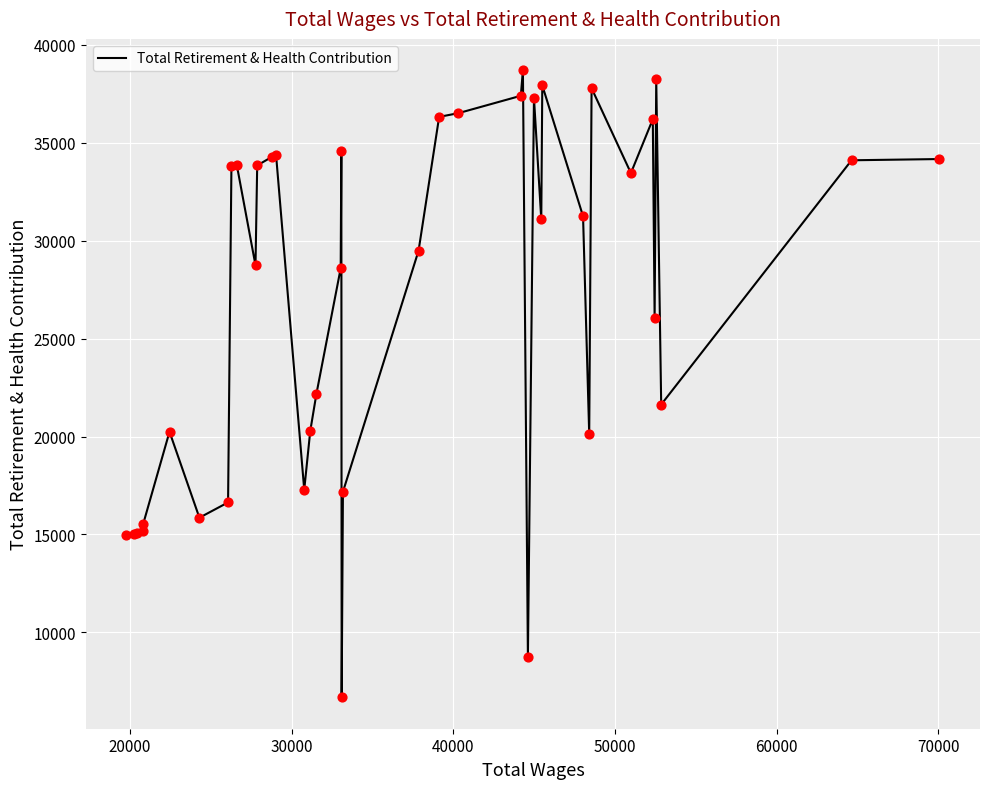

What is the minimum value shown in the chart?

6681